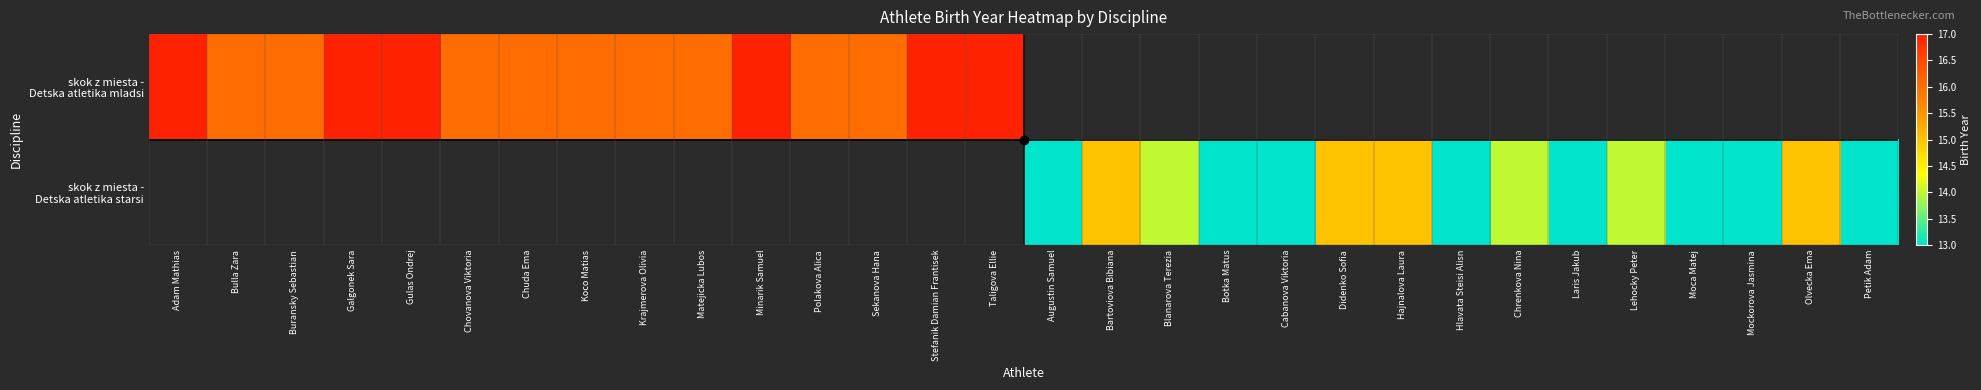

How many positive values does the skok z miesta - Detska atletika starsi series have?

15